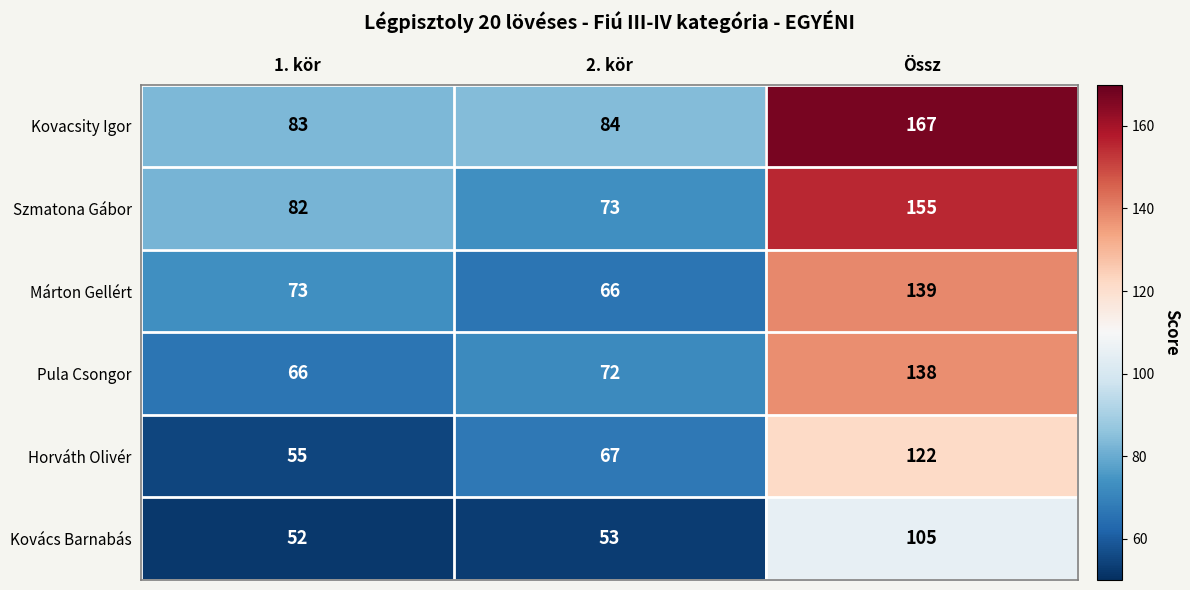

What is the highest value of the Horváth Olivér series?

122